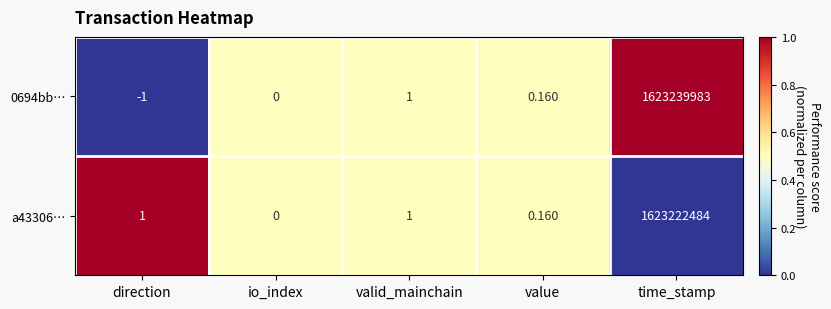

Where is 0694bb… nearest to the value 811619991?

valid_mainchain